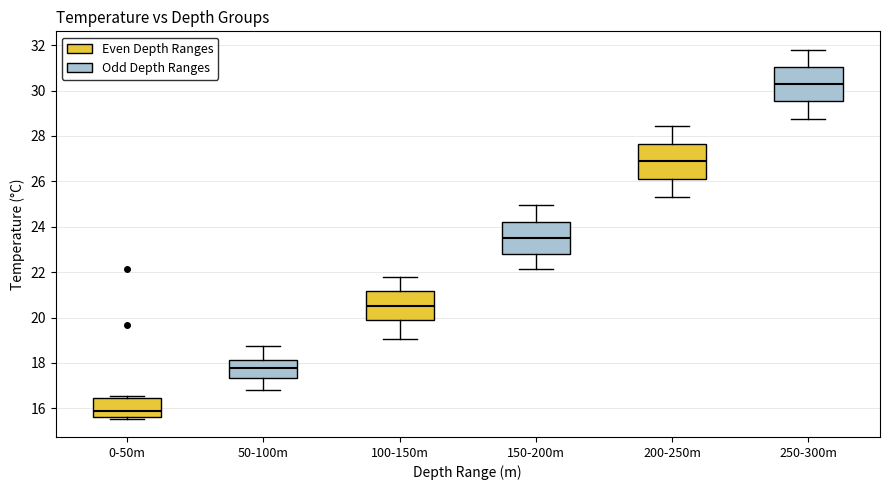

Where is the lower edge of the box for 0-50m on the y-axis? The values are not printed on the chart, so give them approximately, as read against the axis.

15.6